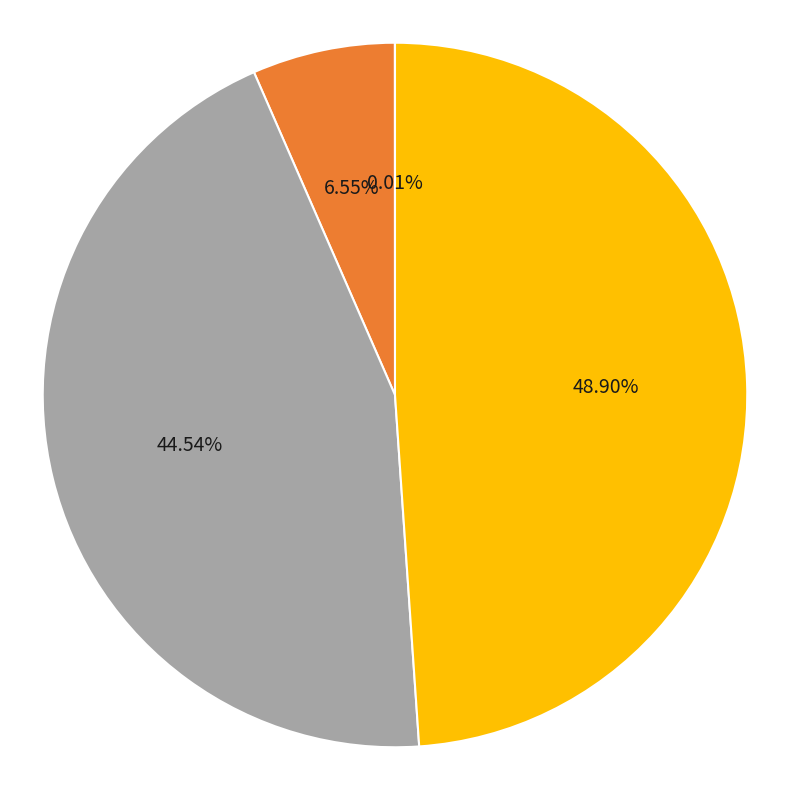

Is there a majority slice in this chart?

No